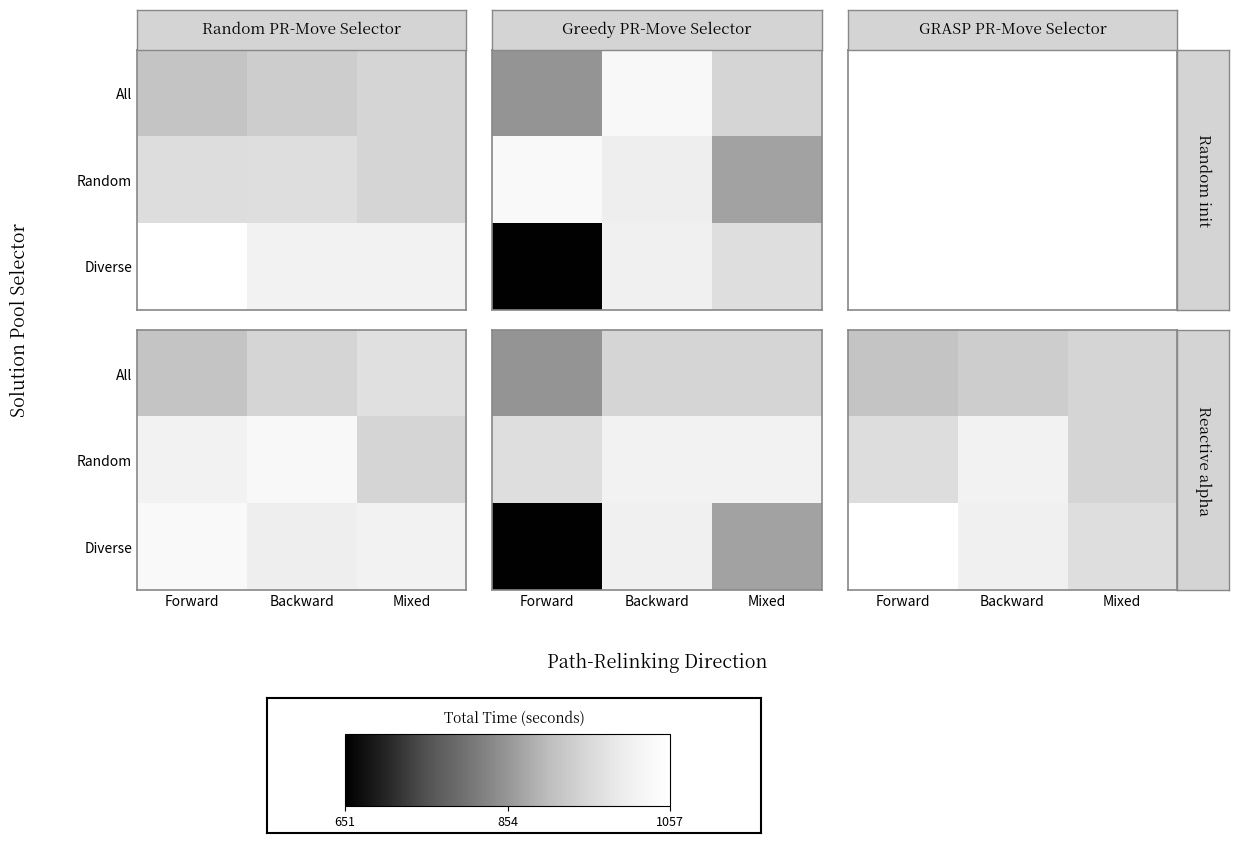

What is the total value across all series at Forward?

2939.0